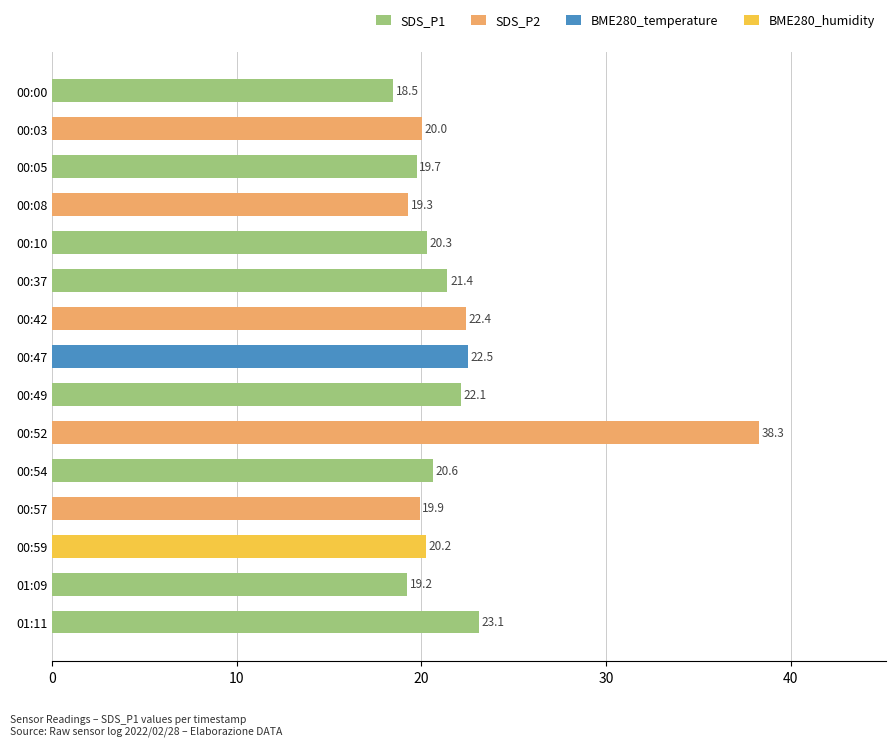

True or false: the data shows 16.5 at 00:52.

False